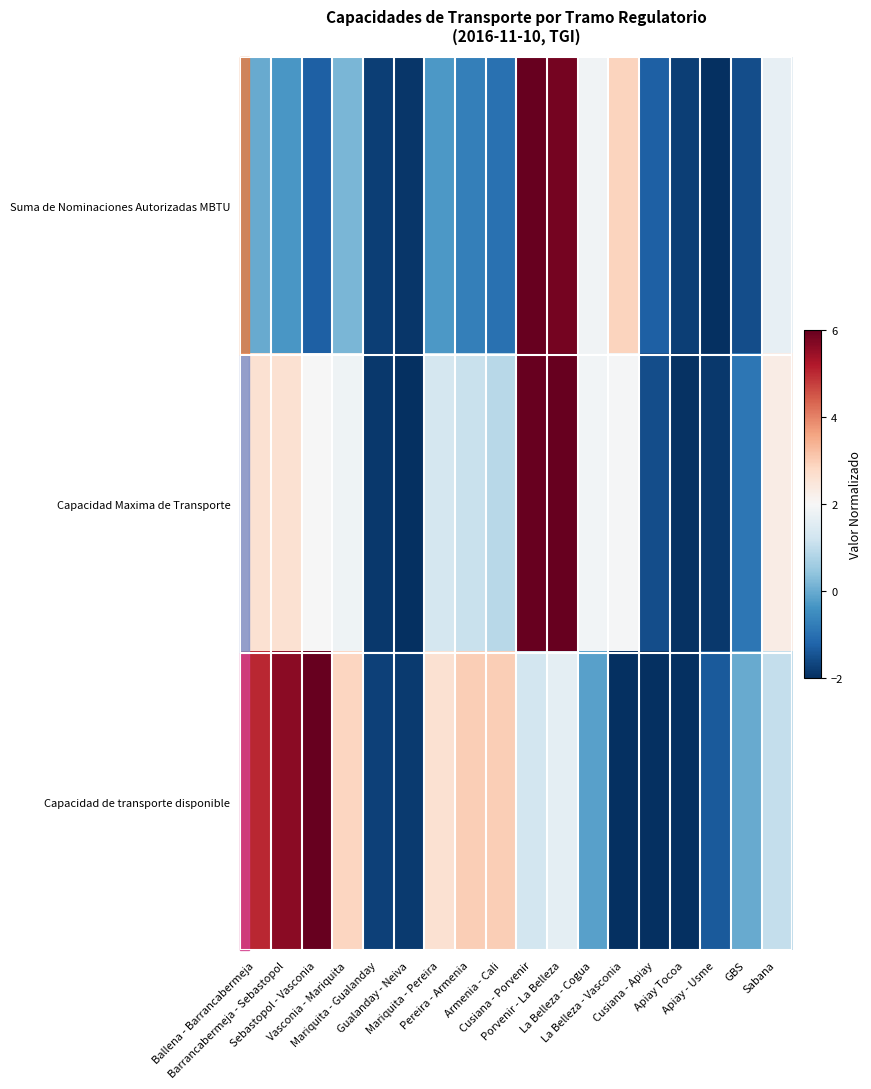

What is the minimum value shown in the chart?

-2.0